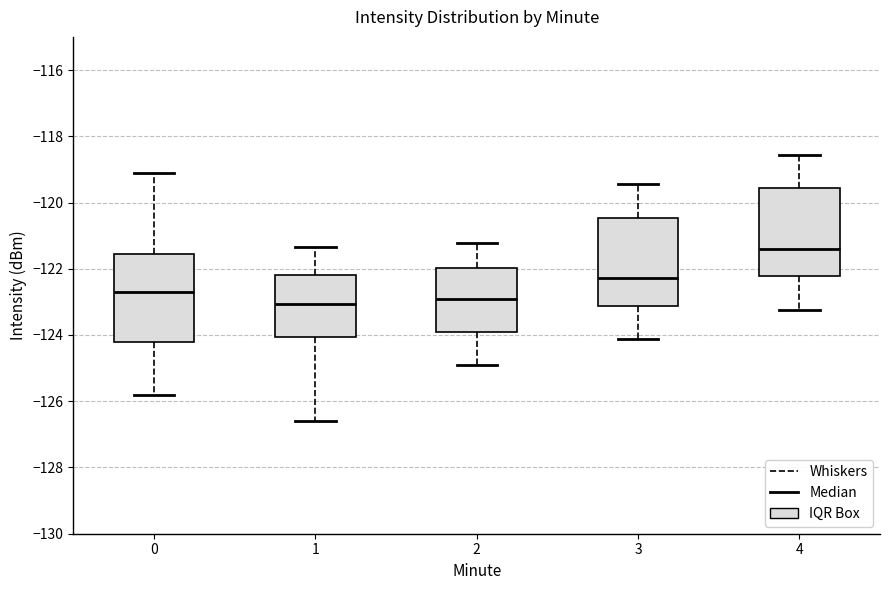

Where does the median line of the box at x = 0 sit on the y-axis? The values are not printed on the chart, so give them approximately, as read against the axis.

-122.8